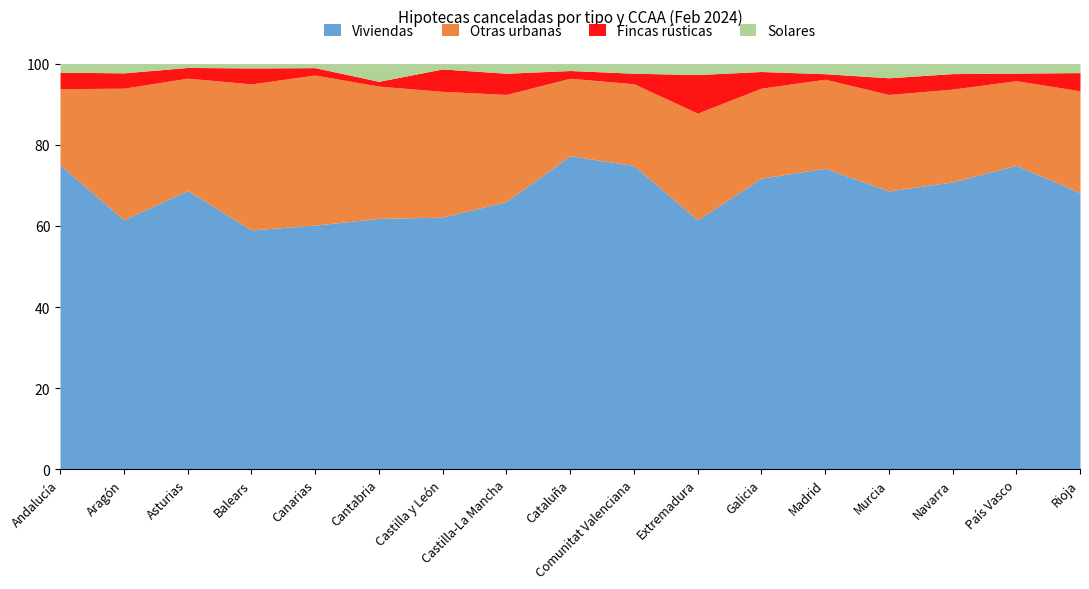

Reading left to right, transcribe all the data shown in this chart.

Viviendas: Andalucía=6869	Aragón=862	Asturias=702	Balears=766	Canarias=1424	Cantabria=417	Castilla y León=1843	Castilla-La Mancha=1200	Cataluña=8500	Comunitat Valenciana=5200	Extremadura=420	Galicia=2100	Madrid=9800	Murcia=1500	Navarra=650	País Vasco=2800	Rioja=380
Otras urbanas: Andalucía=1720	Aragón=455	Asturias=283	Balears=468	Canarias=876	Cantabria=220	Castilla y León=920	Castilla-La Mancha=480	Cataluña=2100	Comunitat Valenciana=1400	Extremadura=180	Galicia=650	Madrid=2900	Murcia=520	Navarra=210	País Vasco=780	Rioja=140
Fincas rústicas: Andalucía=373	Aragón=53	Asturias=27	Balears=51	Canarias=43	Cantabria=8	Castilla y León=164	Castilla-La Mancha=95	Cataluña=210	Comunitat Valenciana=180	Extremadura=65	Galicia=120	Madrid=180	Murcia=90	Navarra=35	País Vasco=70	Rioja=25
Solares: Andalucía=187	Aragón=31	Asturias=9	Balears=13	Canarias=22	Cantabria=29	Castilla y León=37	Castilla-La Mancha=42	Cataluña=180	Comunitat Valenciana=160	Extremadura=18	Galicia=55	Madrid=320	Murcia=75	Navarra=22	País Vasco=85	Rioja=12